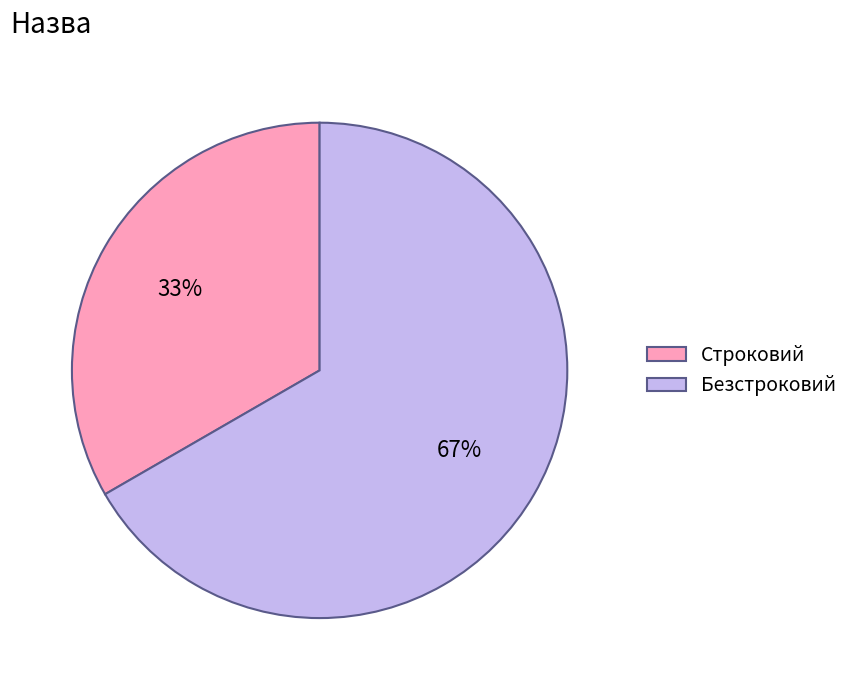

Count the number of slices in the pie.

2